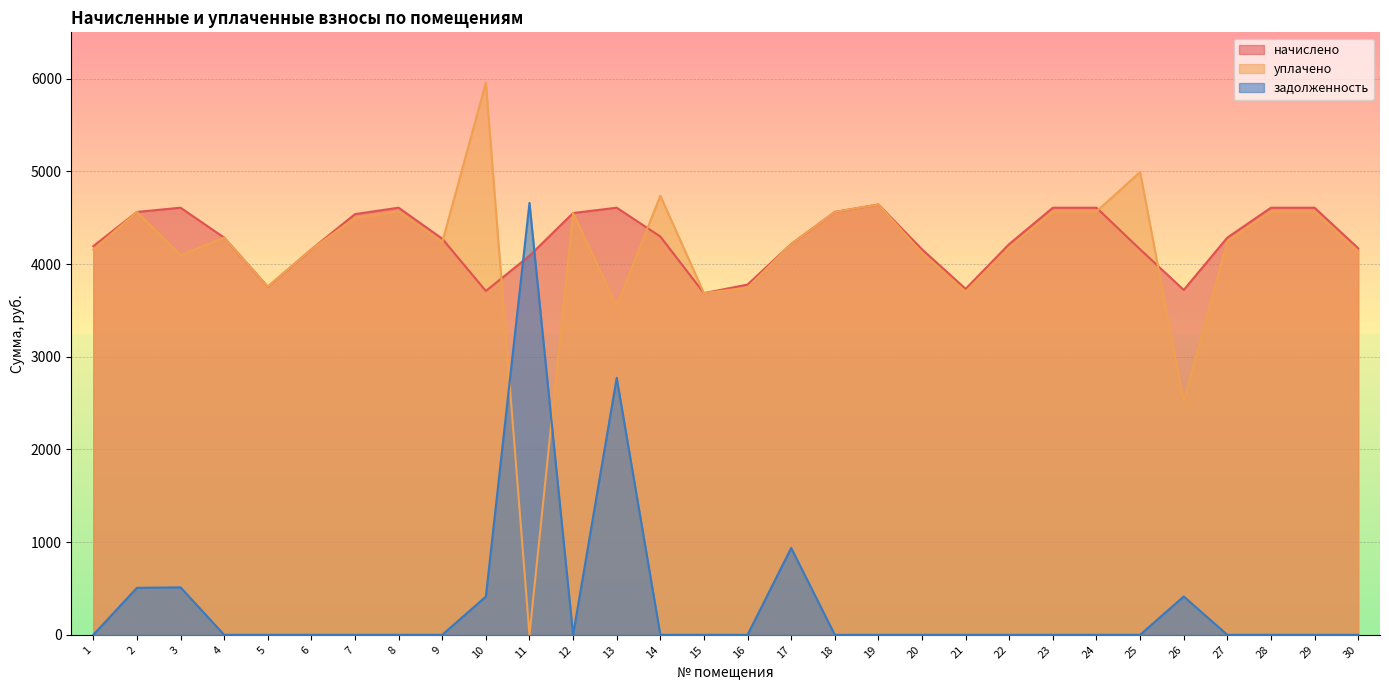

Which series has the largest range (max minus min)?

уплачено